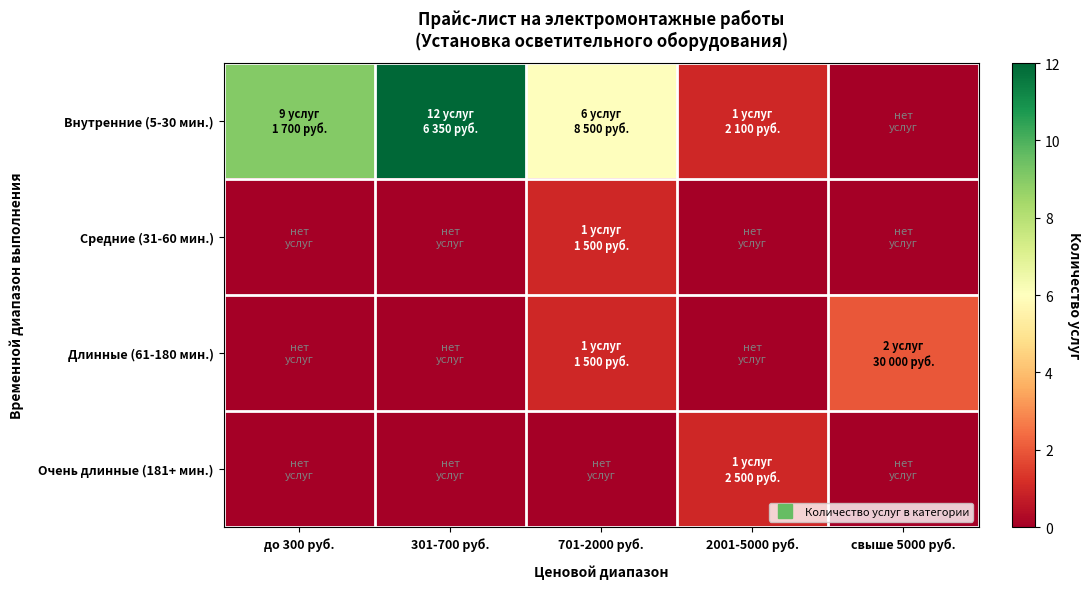

Reading right to left, list all the values displayed in this chart.

Внутренние (5-30 мин.): свыше 5000 руб.=0	2001-5000 руб.=1	701-2000 руб.=6	301-700 руб.=12	до 300 руб.=9
Средние (31-60 мин.): свыше 5000 руб.=0	2001-5000 руб.=0	701-2000 руб.=1	301-700 руб.=0	до 300 руб.=0
Длинные (61-180 мин.): свыше 5000 руб.=2	2001-5000 руб.=0	701-2000 руб.=1	301-700 руб.=0	до 300 руб.=0
Очень длинные (181+ мин.): свыше 5000 руб.=0	2001-5000 руб.=1	701-2000 руб.=0	301-700 руб.=0	до 300 руб.=0